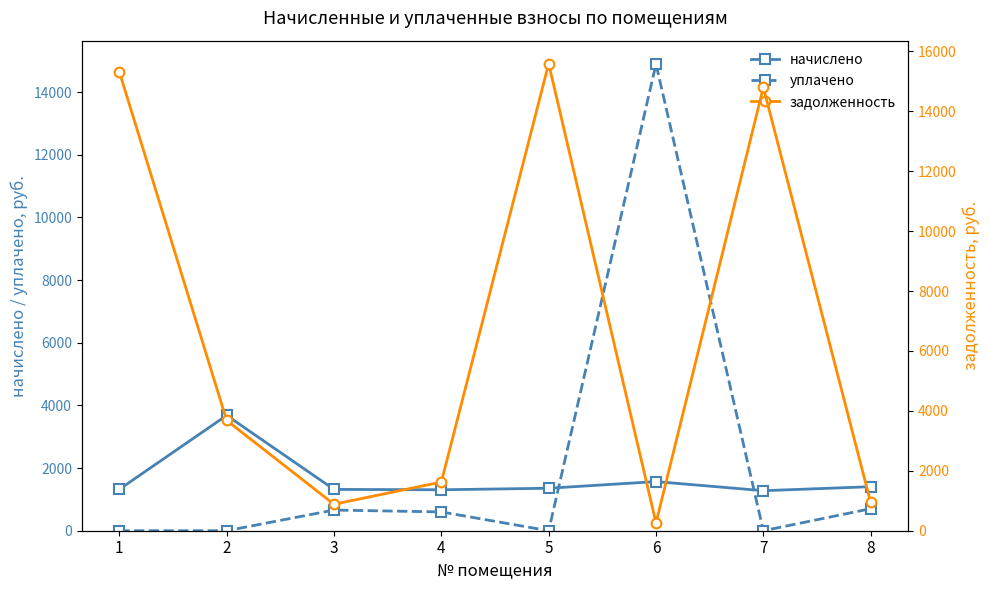

At how many categories does at least one series exceed 6408?

4